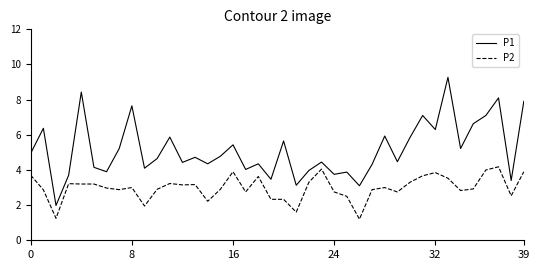

Which series has the widest spread of values?

P1